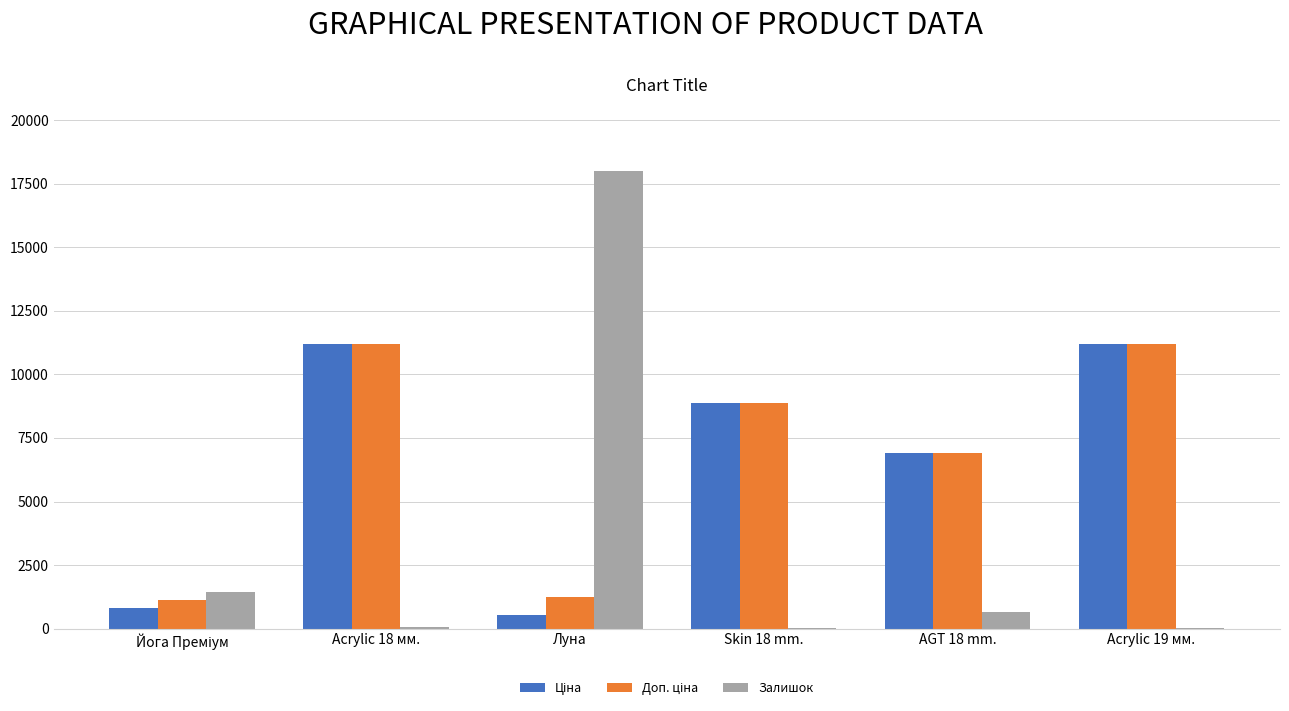

The value of Залишок at Луна is 18010.0. True or false?

True